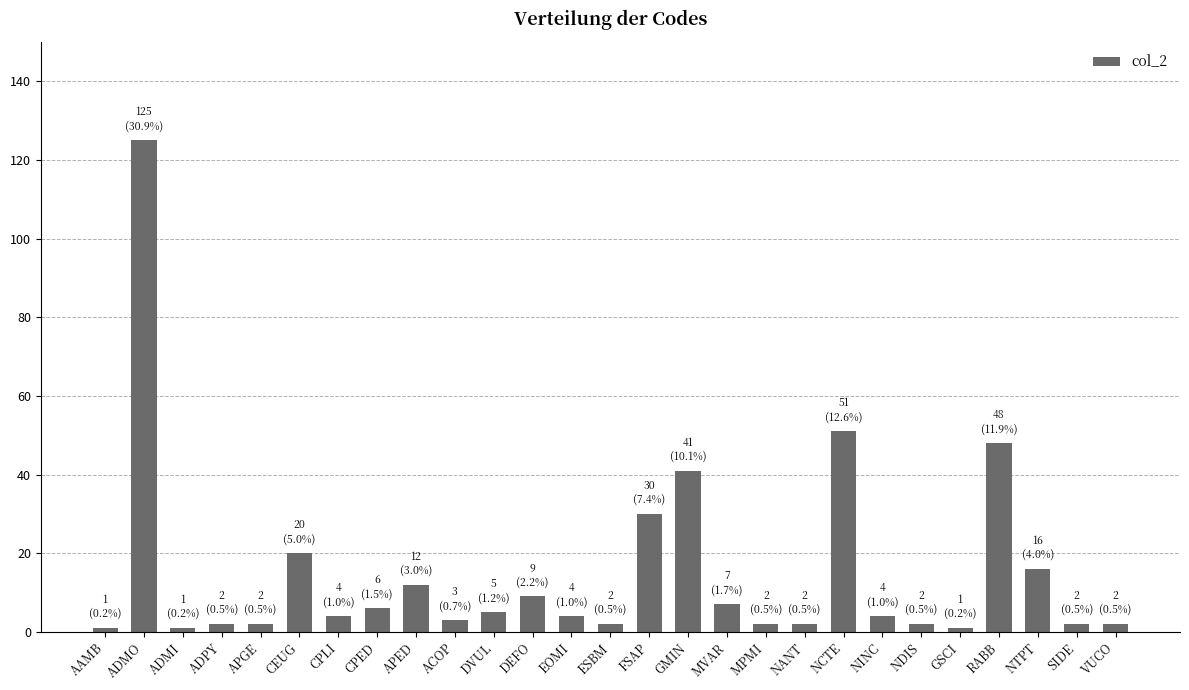

What is the difference between the maximum and minimum values?

124